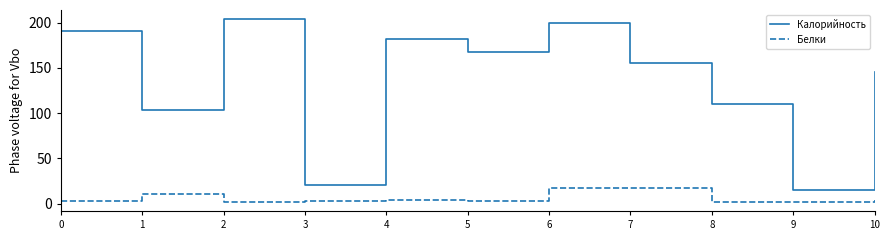

What is the spread (max minus min) of values at 7?

138